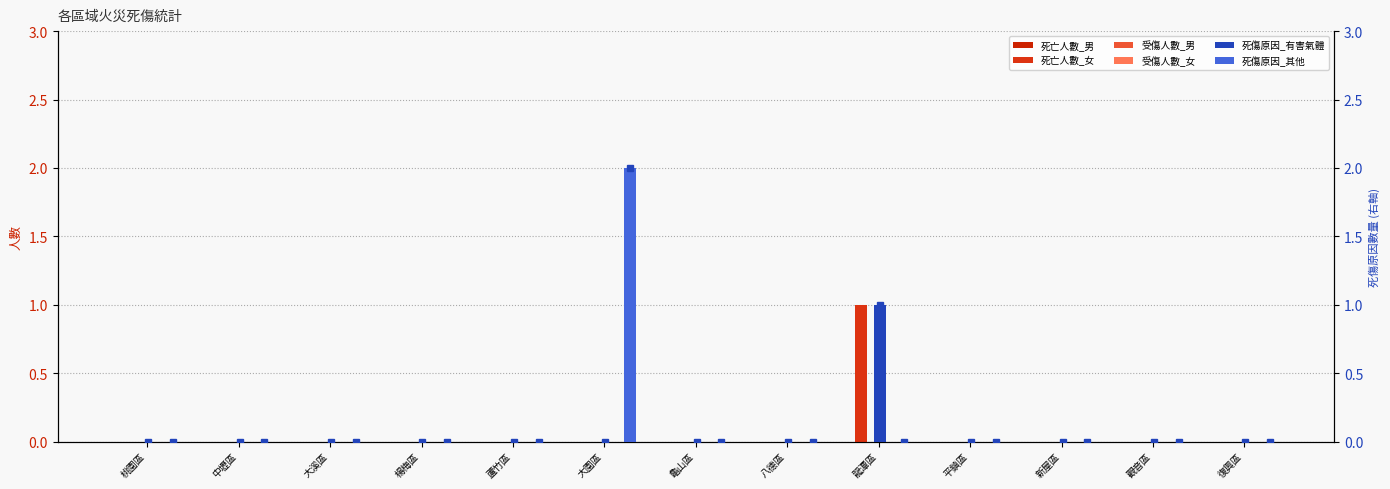

How many groups of bars are there?

13